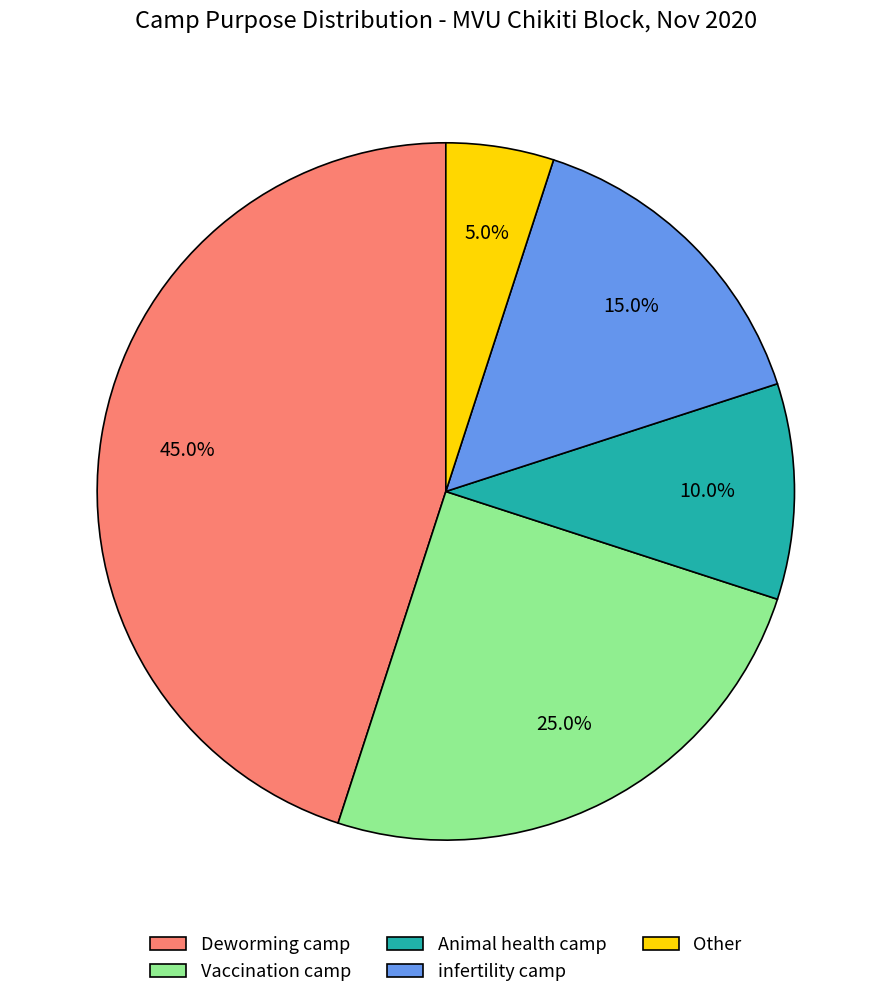

To the nearest percent, what portion does Animal health camp represent?

10%